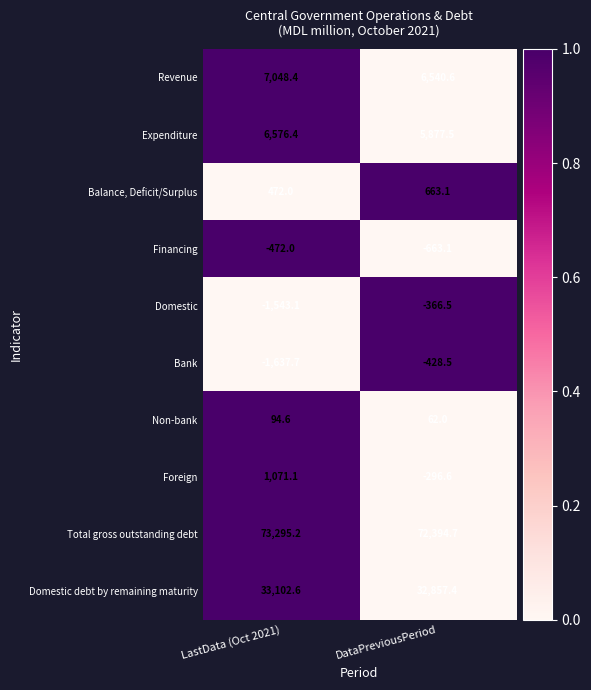

How many categories are shown in the chart?

2